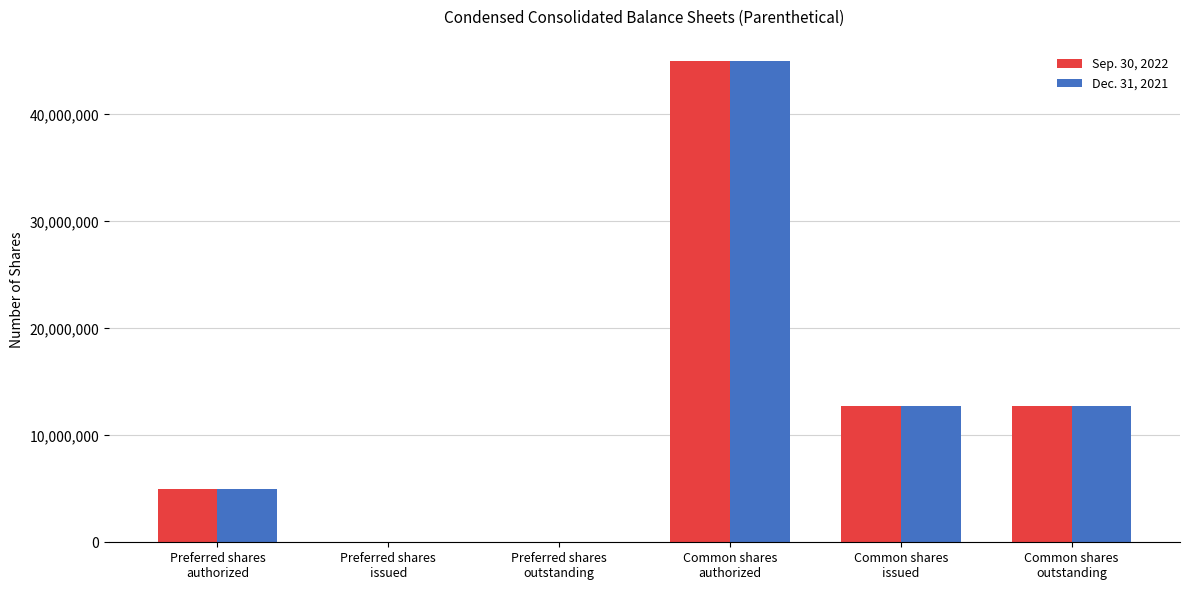

What is the maximum value shown in the chart?

45000000